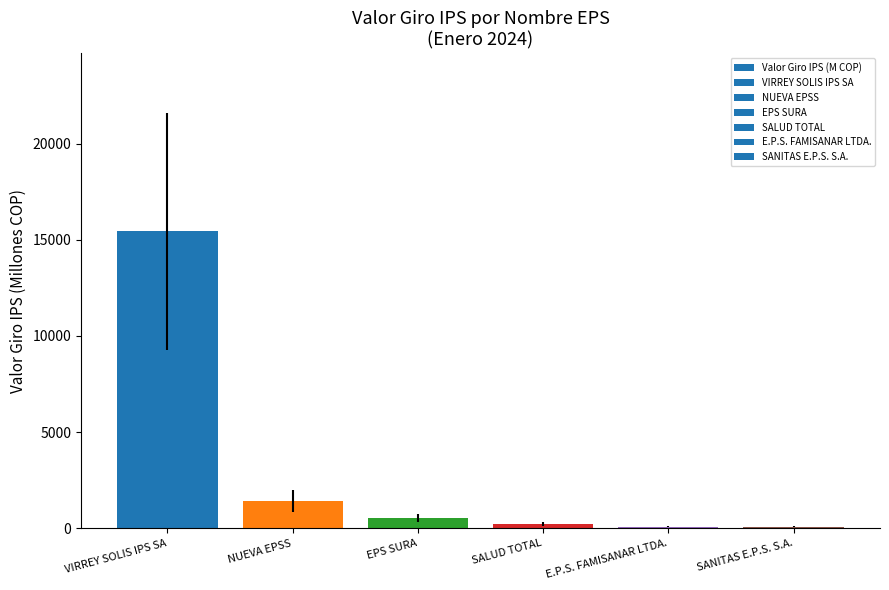

What is the ratio of the value at SANITAS E.P.S. S.A. to the value at SALUD TOTAL?

0.4